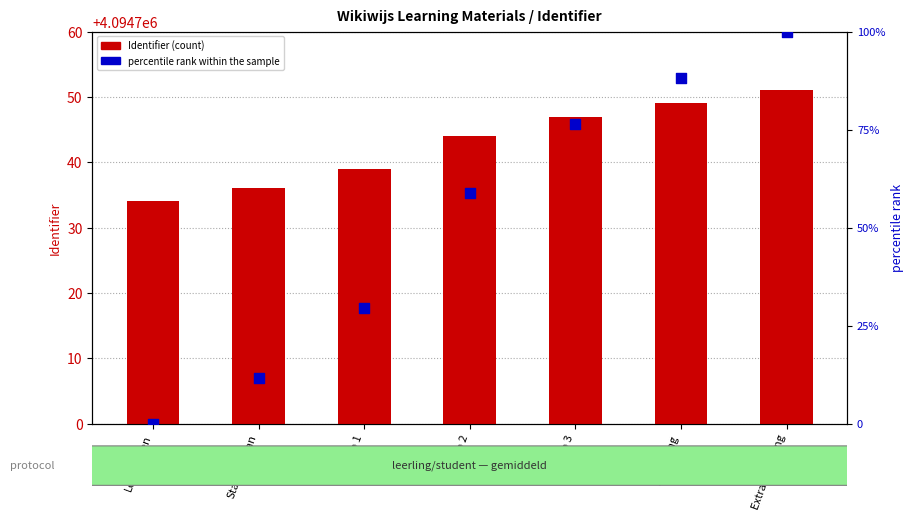

Which series has the largest total across all categories?

Identifier